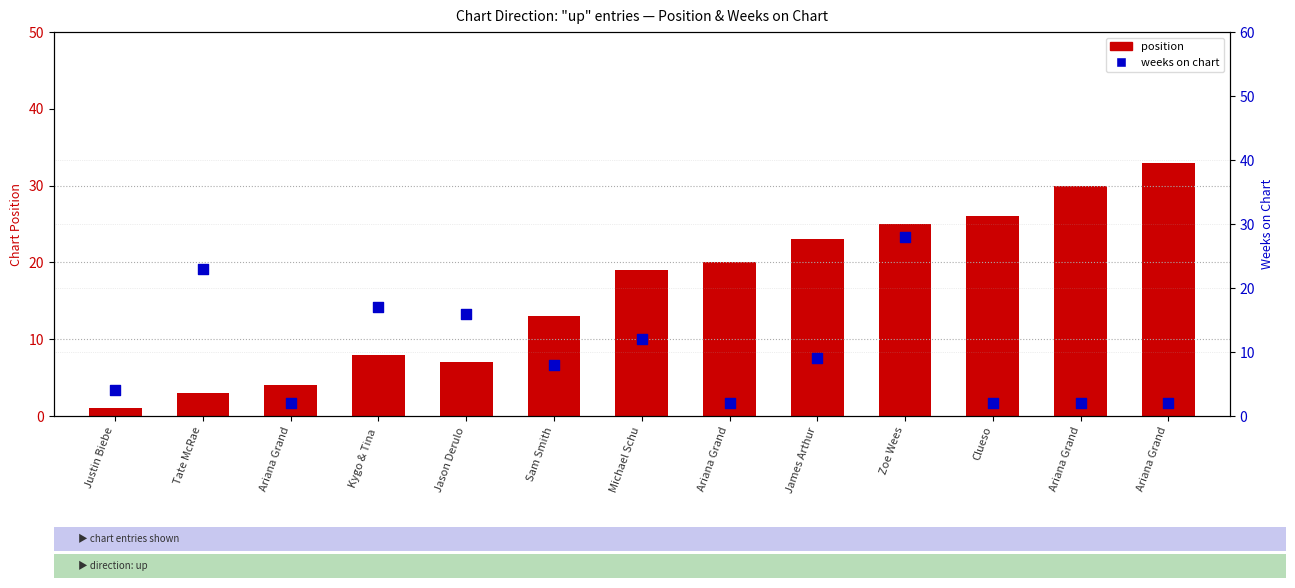

What is the total value across all series at James Arthur?

32